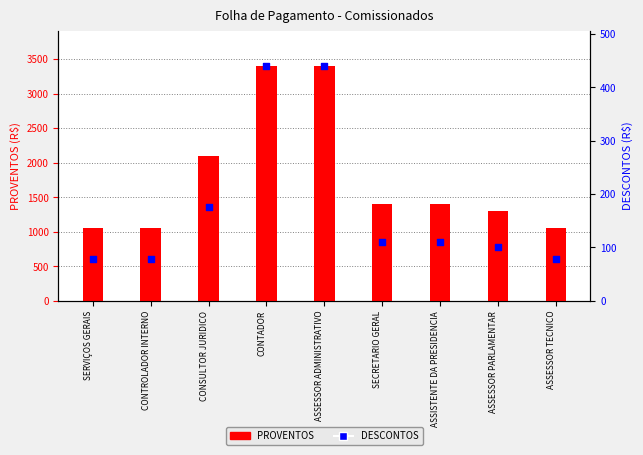

Which series has the largest total across all categories?

PROVENTOS